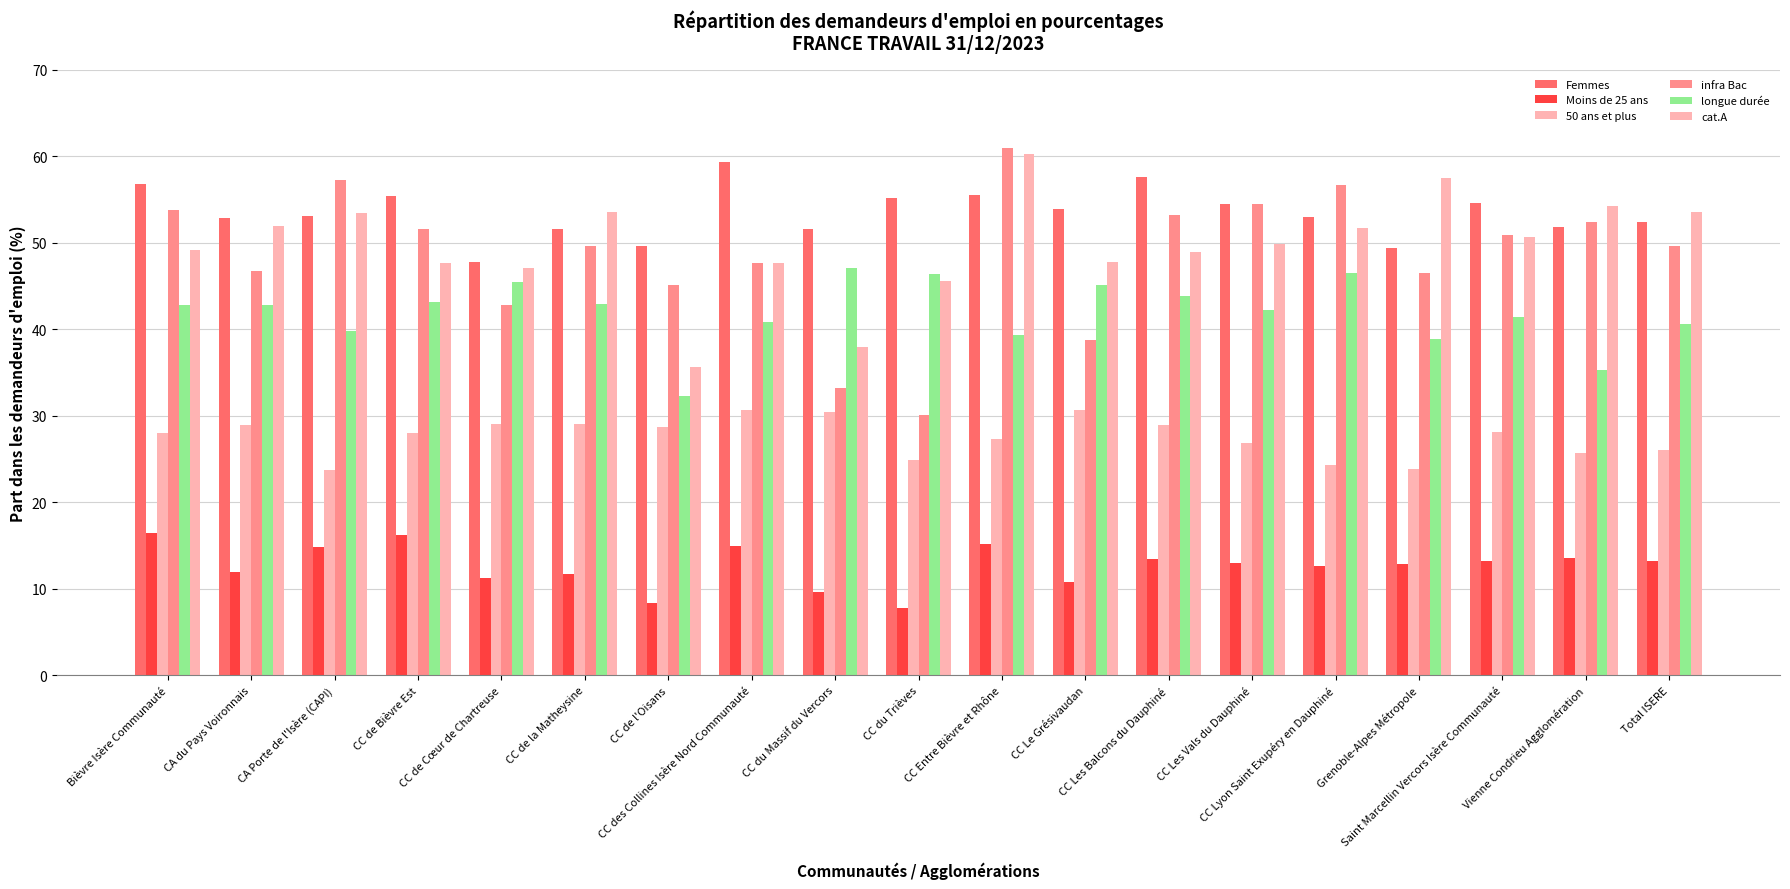

How many values in the infra Bac series are below 49?

8